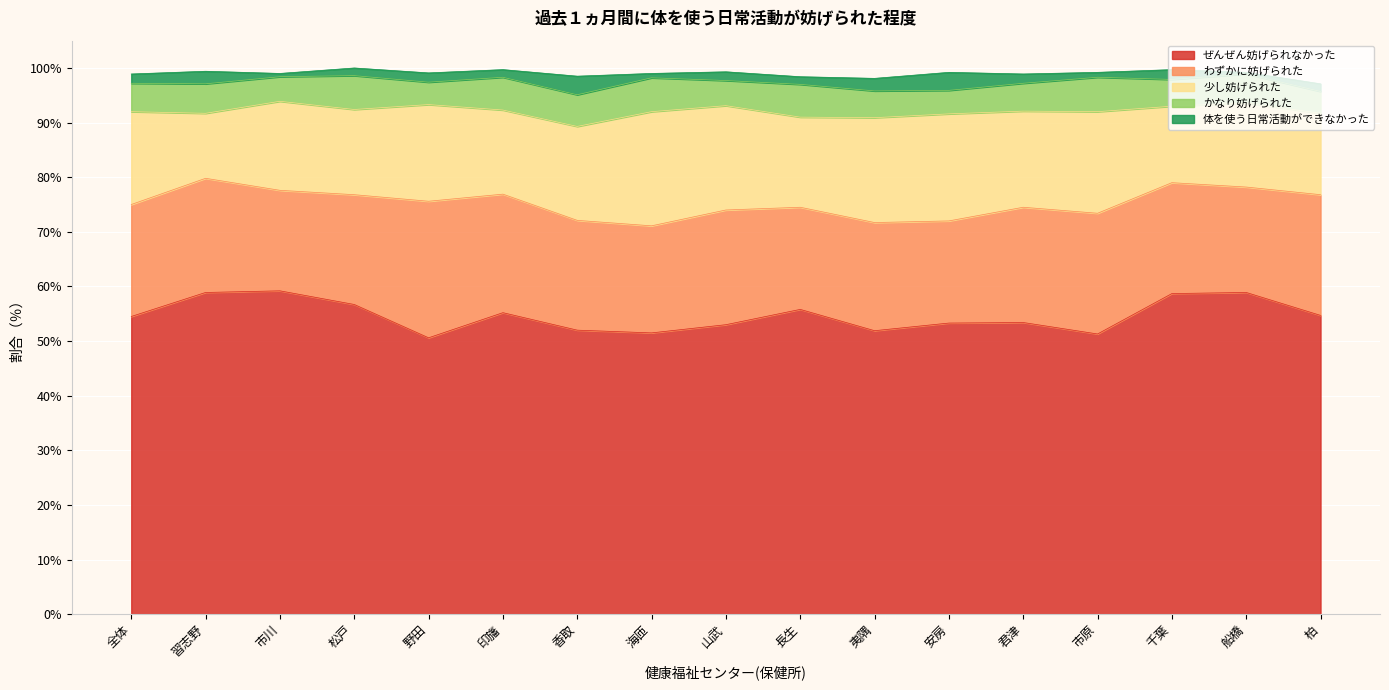

What is the total value across all series at 千葉?

99.7